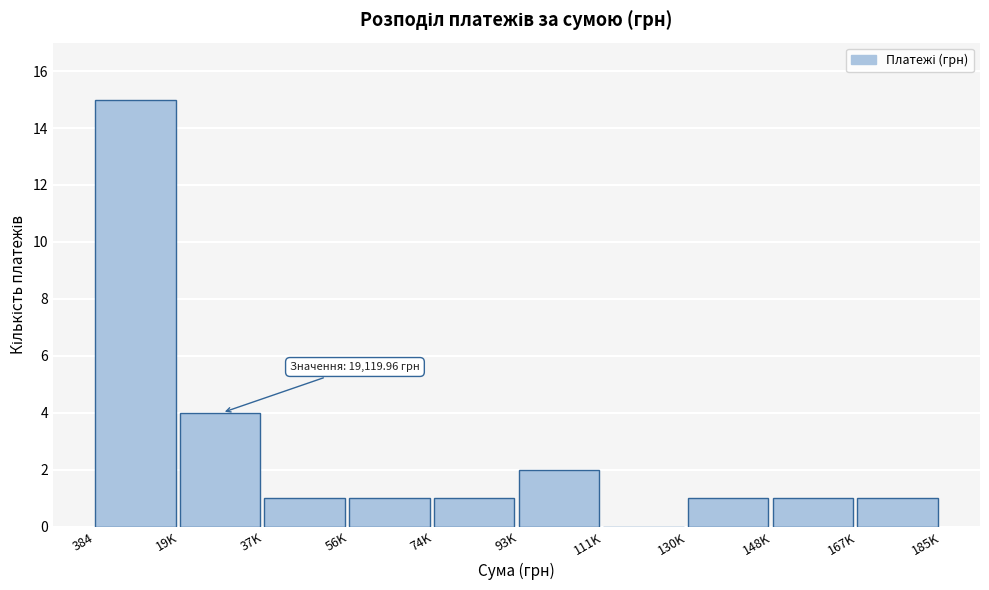

Reading left to right, extract all data points from this chart.

384=15	19K=4	37K=1	56K=1	74K=1	93K=2	111K=0	130K=1	148K=1	167K=1